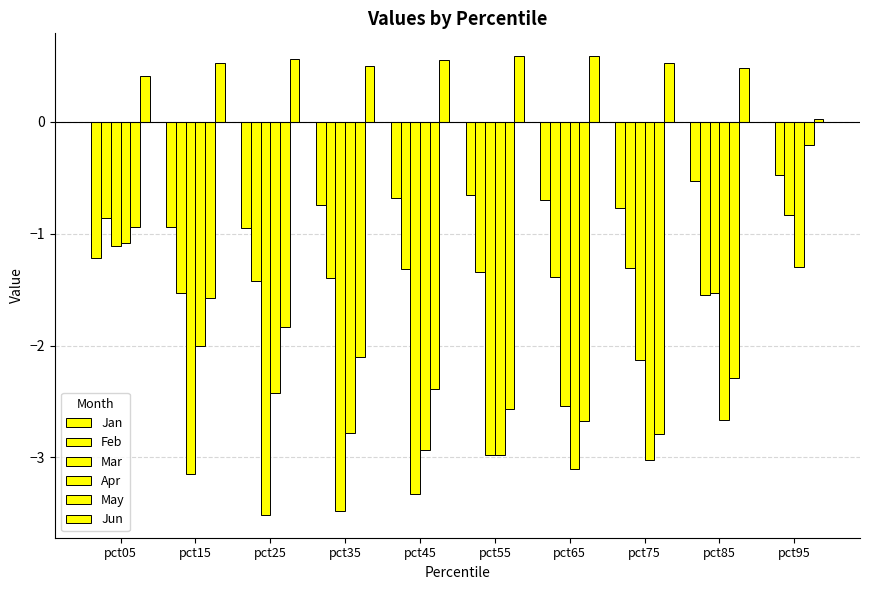

What is the difference between the maximum and minimum values in the Apr series?

2.0